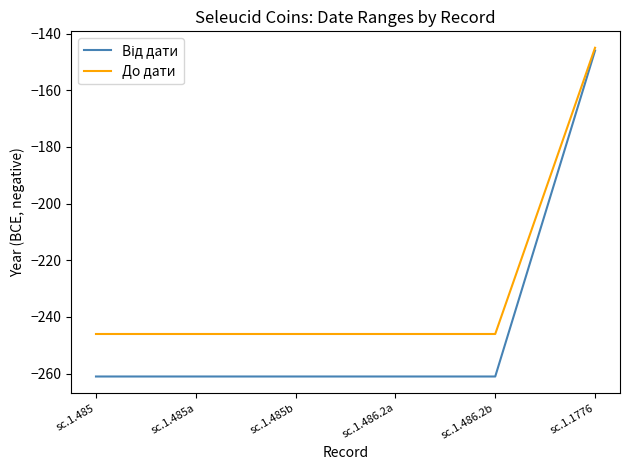

The value of До дати at sc.1.485 is -324. True or false?

False